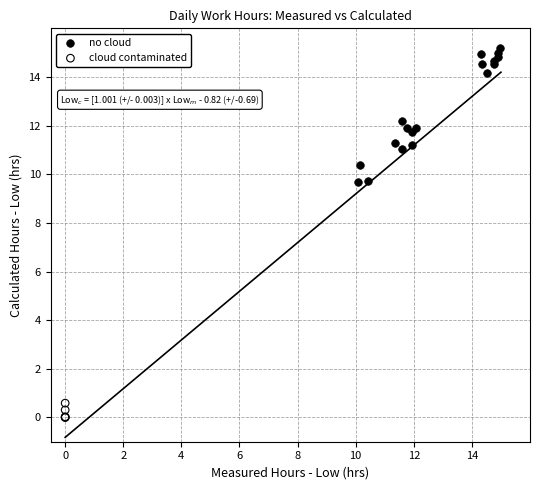

Which series reaches the maximum Y coordinate?

no cloud